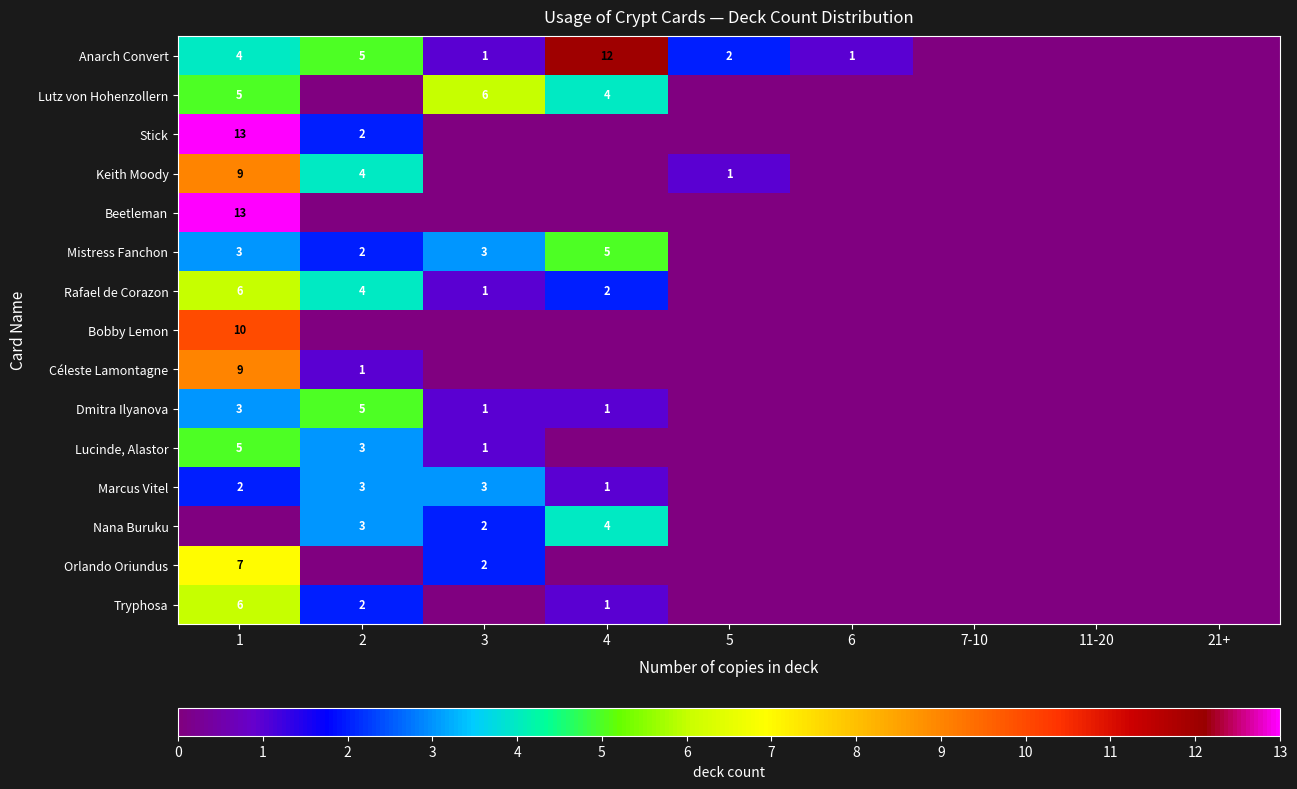

Is it true that Nana Buruku equals 3 at 2?

True